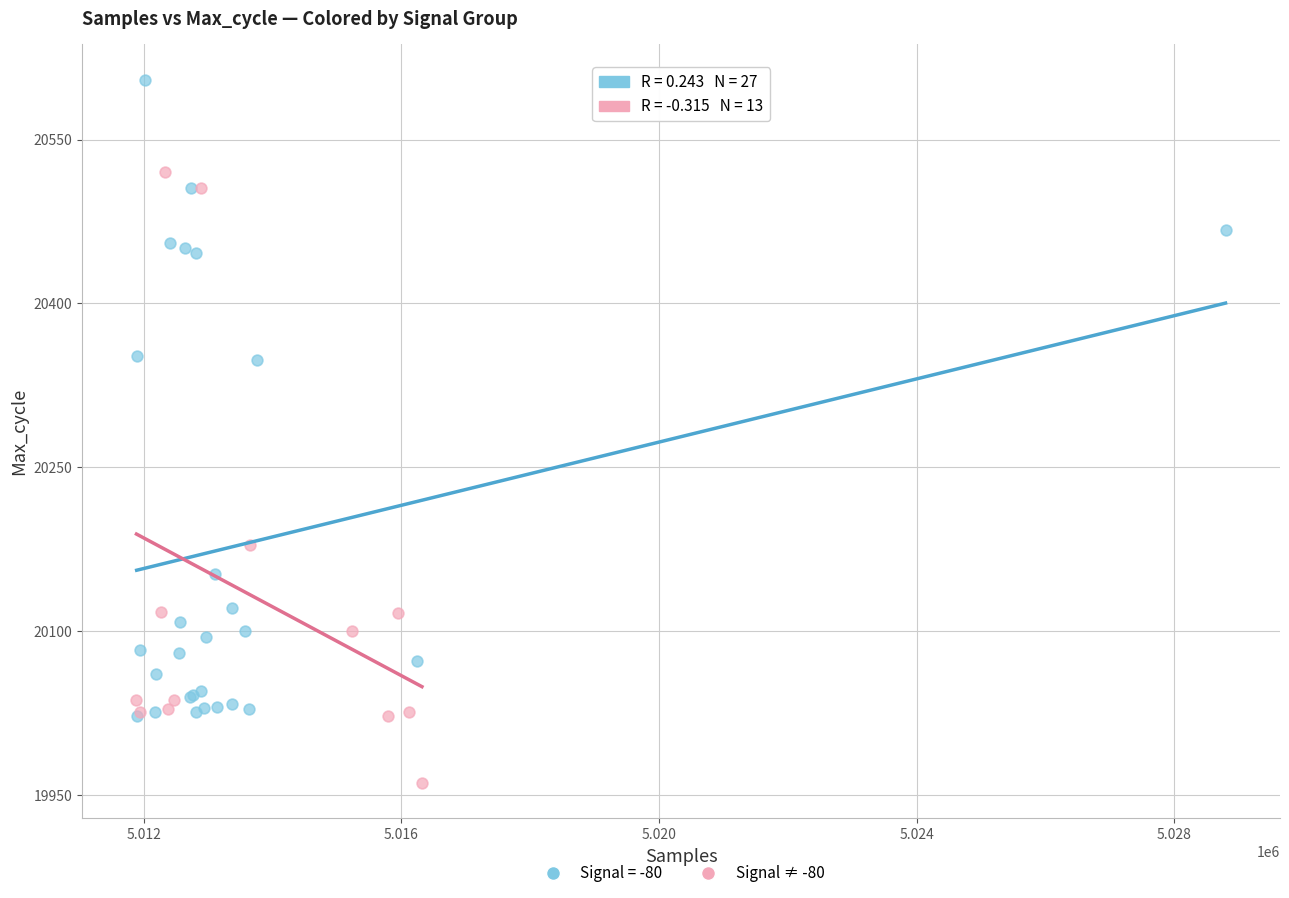

Which series contains the lowest Y value?

Signal ≠ -80